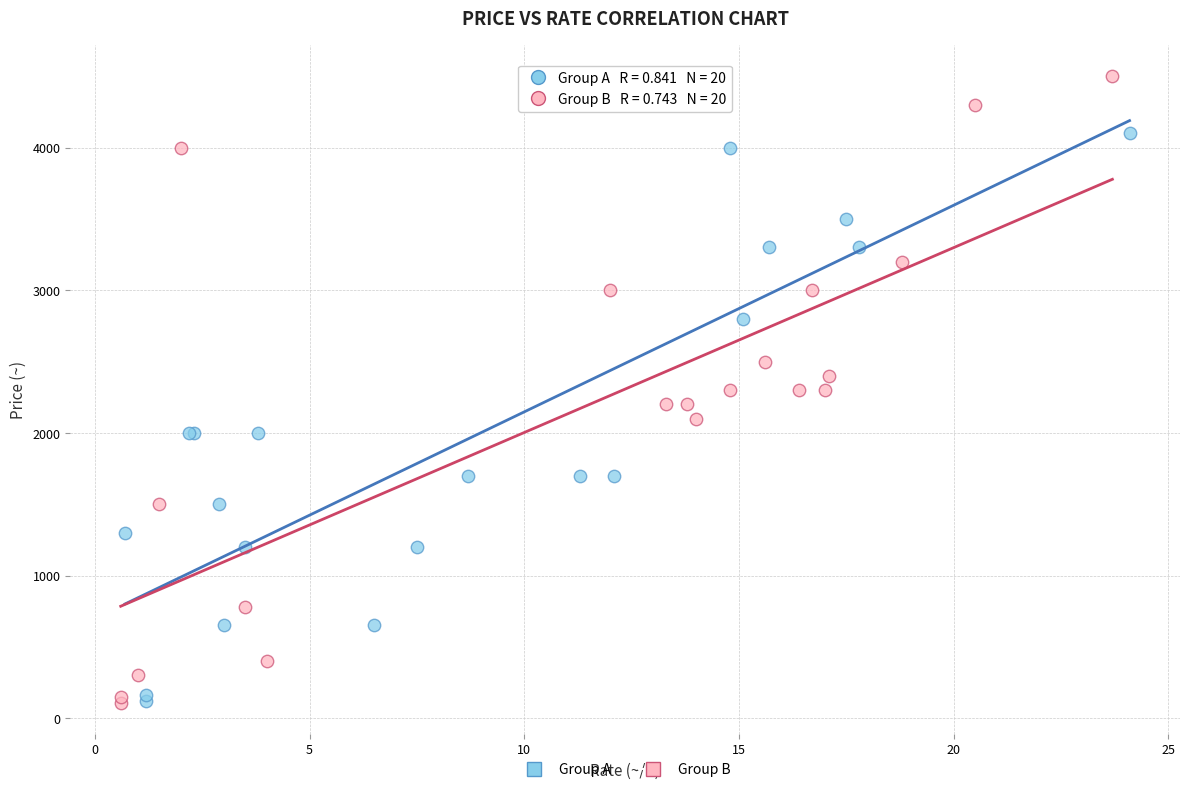

Which series contains the highest Y value?

Group B